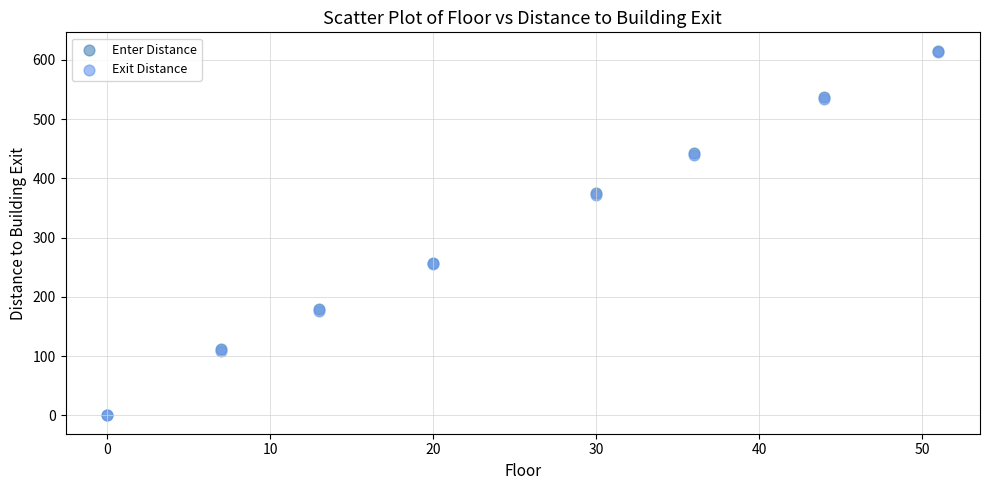

What are all the series names shown in the legend?

Enter Distance, Exit Distance